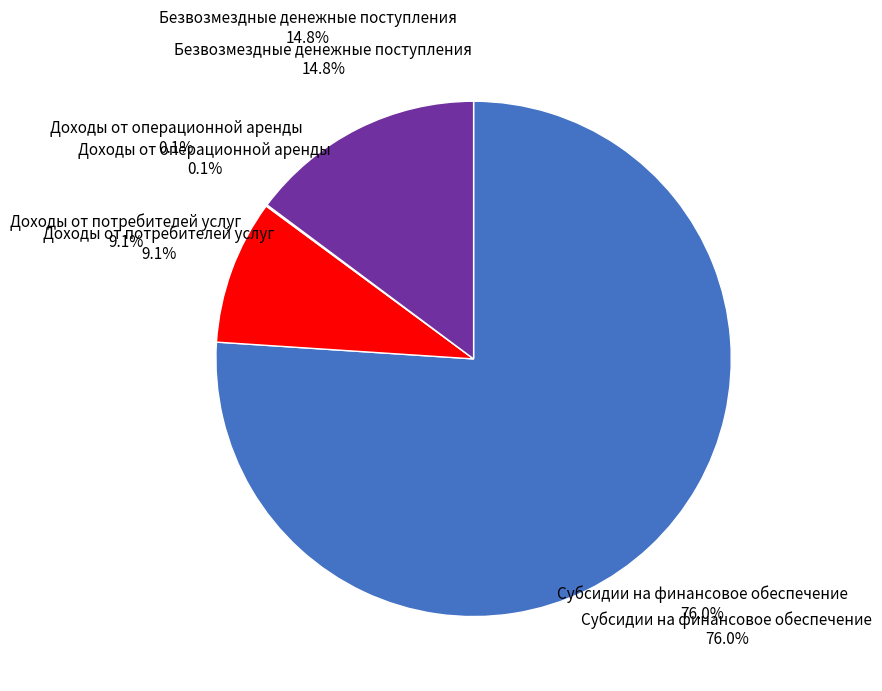

Do Безвозмездные денежные поступления and Субсидии на финансовое обеспечение together represent more than half of the pie?

Yes